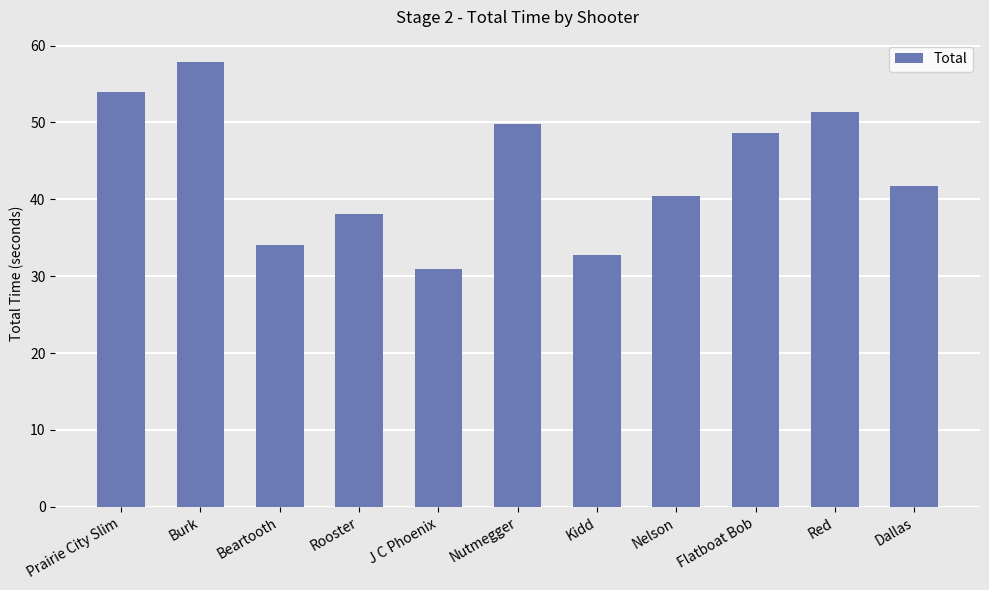

Rank the categories by value from highest to lowest.

Burk, Prairie City Slim, Red, Nutmegger, Flatboat Bob, Dallas, Nelson, Rooster, Beartooth, Kidd, J C Phoenix